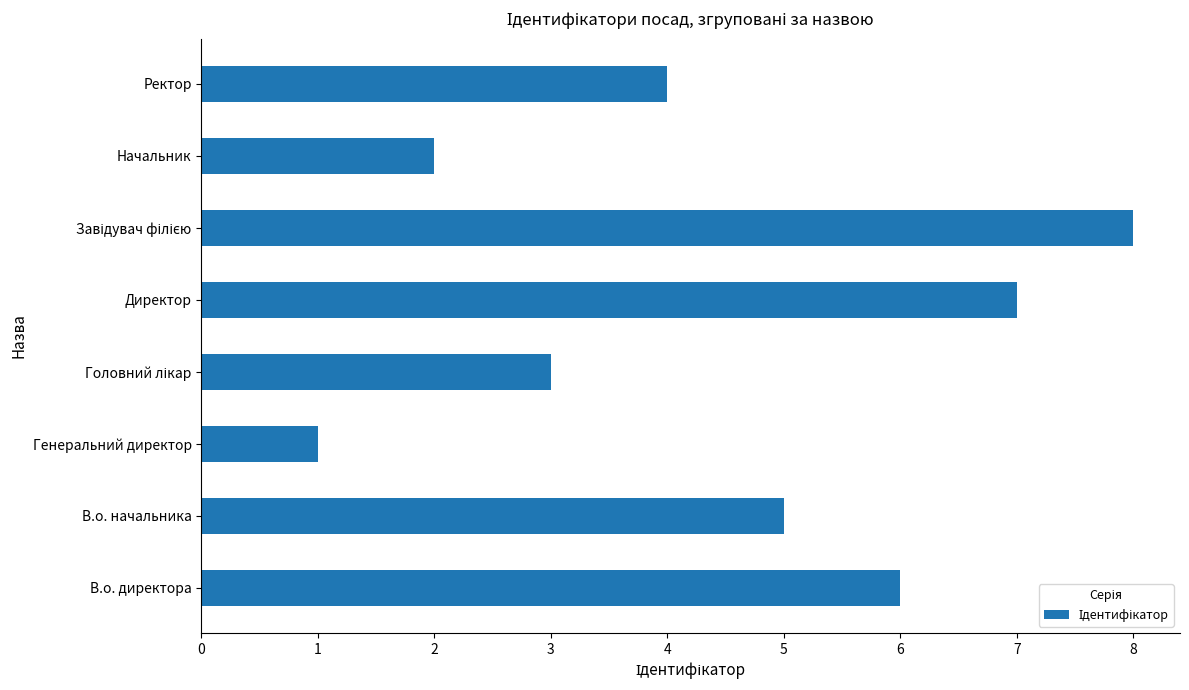

Which has a higher value, Начальник or В.о. начальника?

В.о. начальника